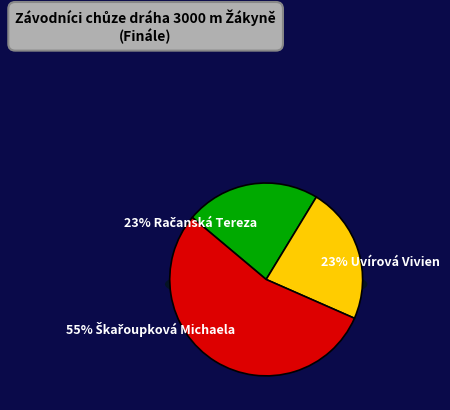

Between Uvírová Vivien and Škařoupková Michaela, which is larger?

Škařoupková Michaela